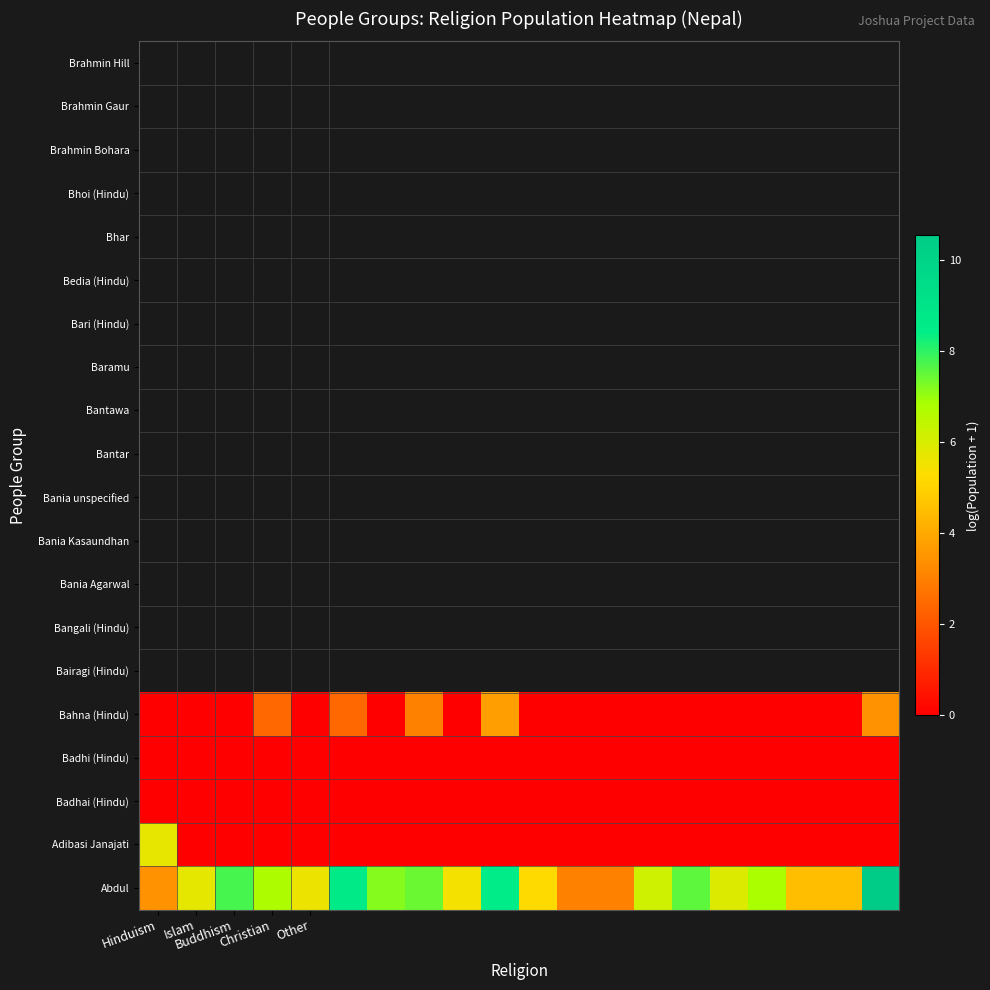

Reading left to right, what are all the values shown in this chart?

Abdul: 3.4	5.7	7.8	6.8	5.6	8.7	7.2	7.5	5.4	8.5	5.2	3.0	3.0	6.2	7.6	5.9	6.8	4.5	4.5	10.5
Adibasi Janajati: 5.7	0.0	0.0	0.0	0.0	0.0	0.0	0.0	0.0	0.0	0.0	0.0	0.0	0.0	0.0	0.0	0.0	0.0	0.0	0.0
Badhai (Hindu): 0.0	0.0	0.0	0.0	0.0	0.0	0.0	0.0	0.0	0.0	0.0	0.0	0.0	0.0	0.0	0.0	0.0	0.0	0.0	0.0
Badhi (Hindu): 0.0	0.0	0.0	0.0	0.0	0.0	0.0	0.0	0.0	0.0	0.0	0.0	0.0	0.0	0.0	0.0	0.0	0.0	0.0	0.0
Bahna (Hindu): 0.0	0.0	0.0	2.4	0.0	2.4	0.0	3.0	0.0	3.7	0.0	0.0	0.0	0.0	0.0	0.0	0.0	0.0	0.0	3.4